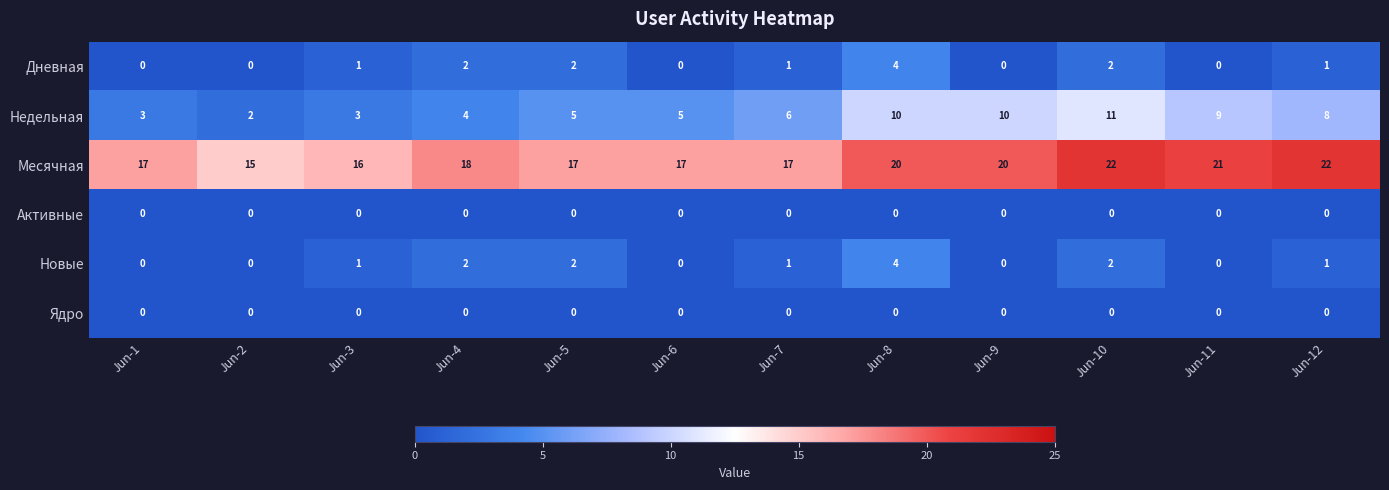

Is it true that Активные equals 0 at Jun-8?

True